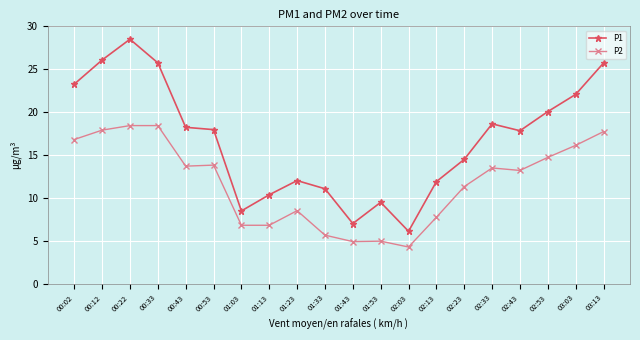

True or false: P1 has a value of 43.4 at 00:22.

False